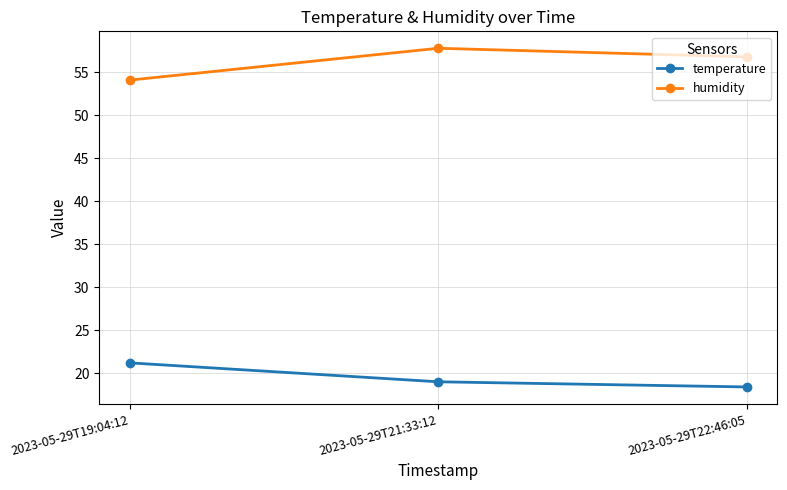

What is the sum of the humidity values at 2023-05-29T22:46:05 and 2023-05-29T21:33:12?

114.6